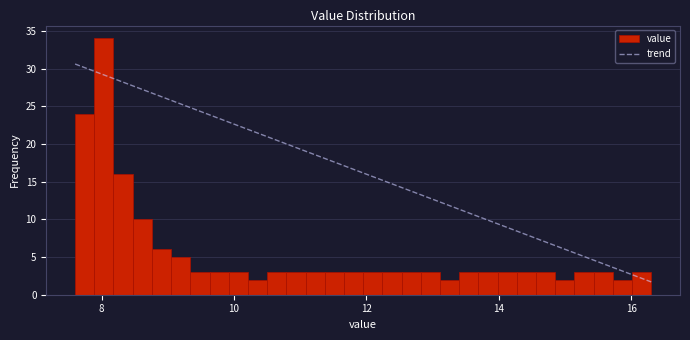

Around what value on the x-axis is the tallest bar? Give the approximate position of its centre, as read against the axis.

8.0